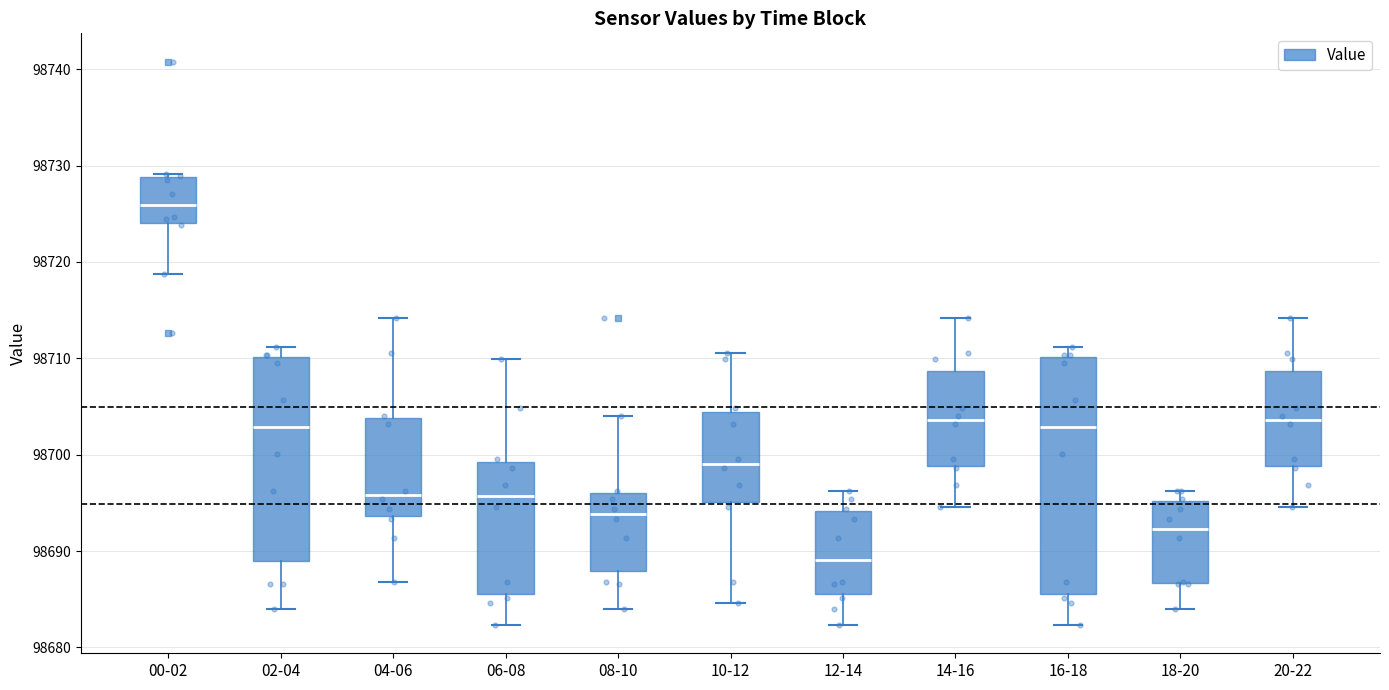

Where does the median line of the box for 16-18 sit on the y-axis? The values are not printed on the chart, so give them approximately, as read against the axis.

98703